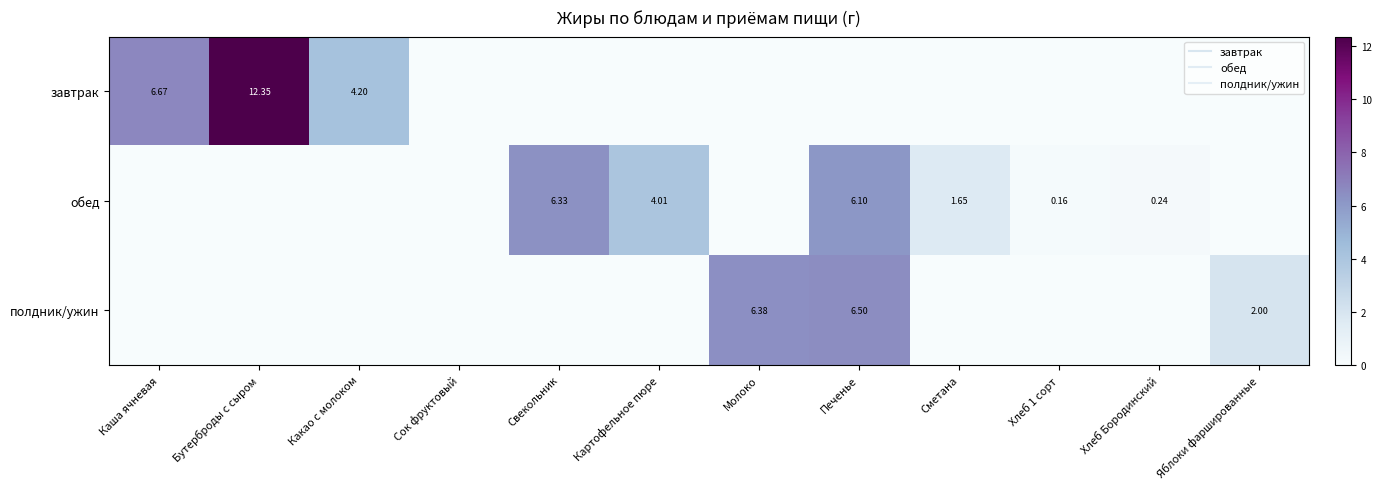

Which series changed the most between Каша ячневая and Сок фруктовый?

завтрак